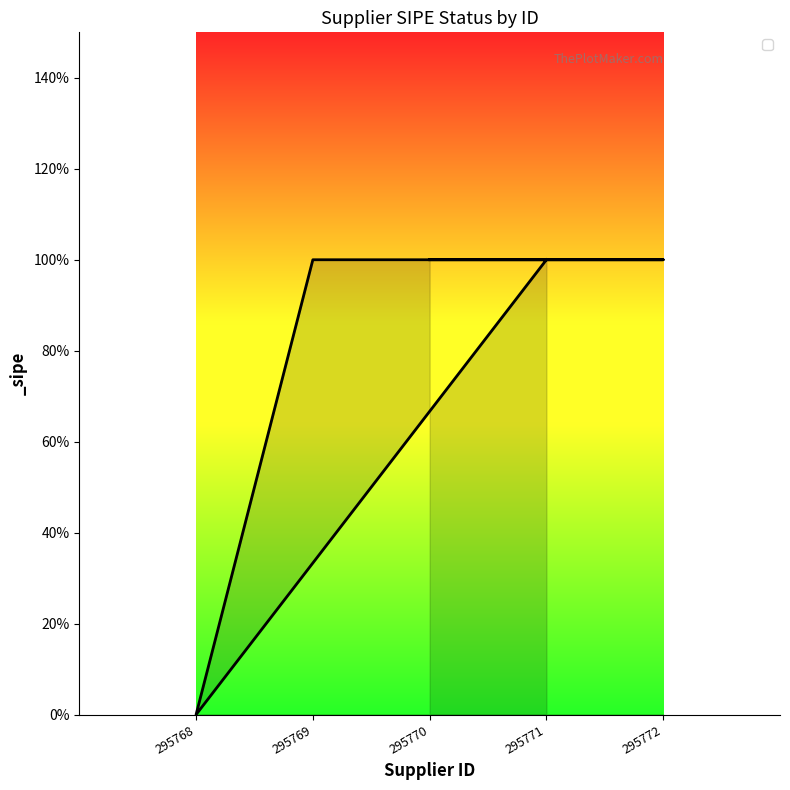

Which category has the lowest value across all series?

295768